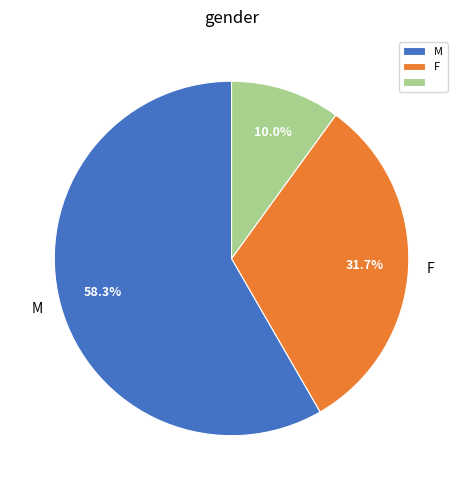

How many segments does this pie chart have?

3